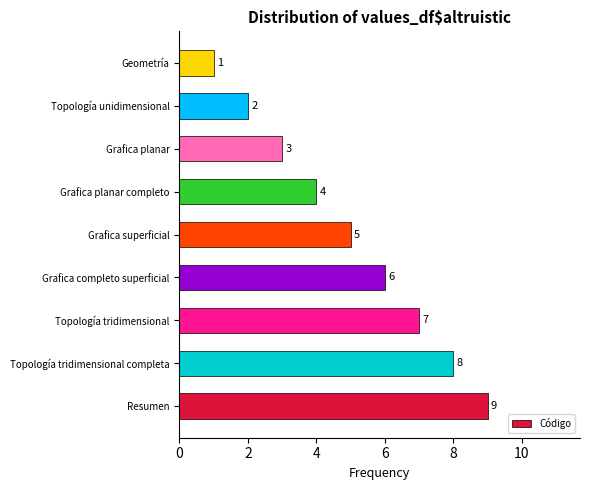

What is the minimum value shown in the chart?

1